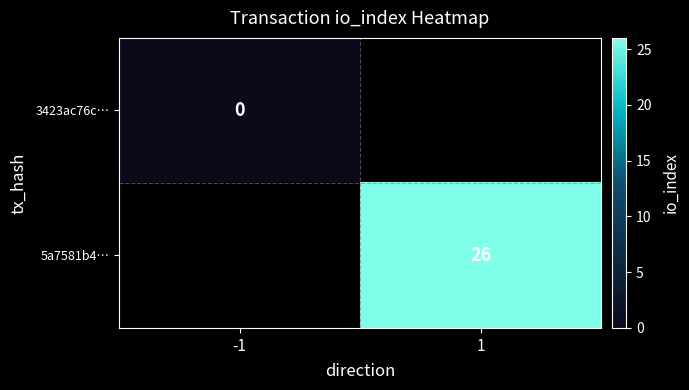

True or false: 5a7581b4… has a value of 45.4 at 1.

False